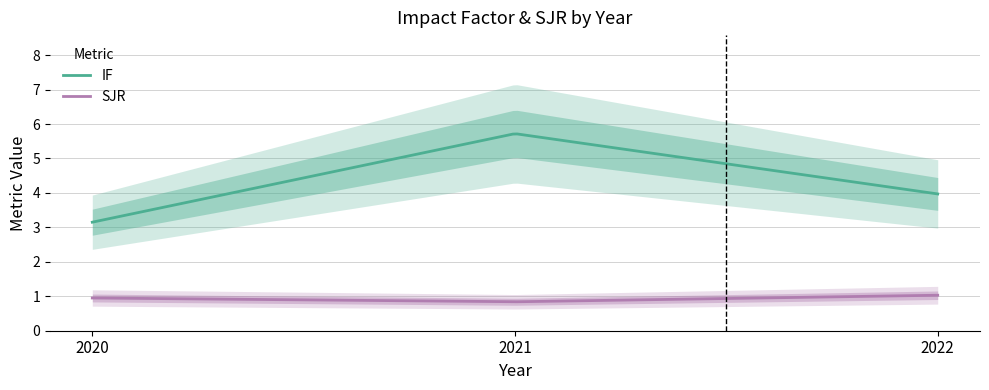

Which series has the widest spread of values?

IF